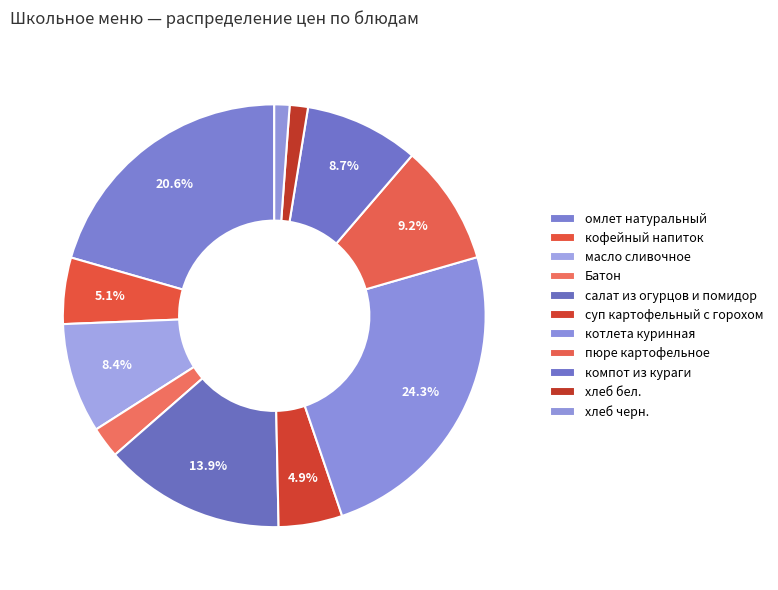

What percentage is the суп картофельный с горохом slice, to the nearest percent?

5%